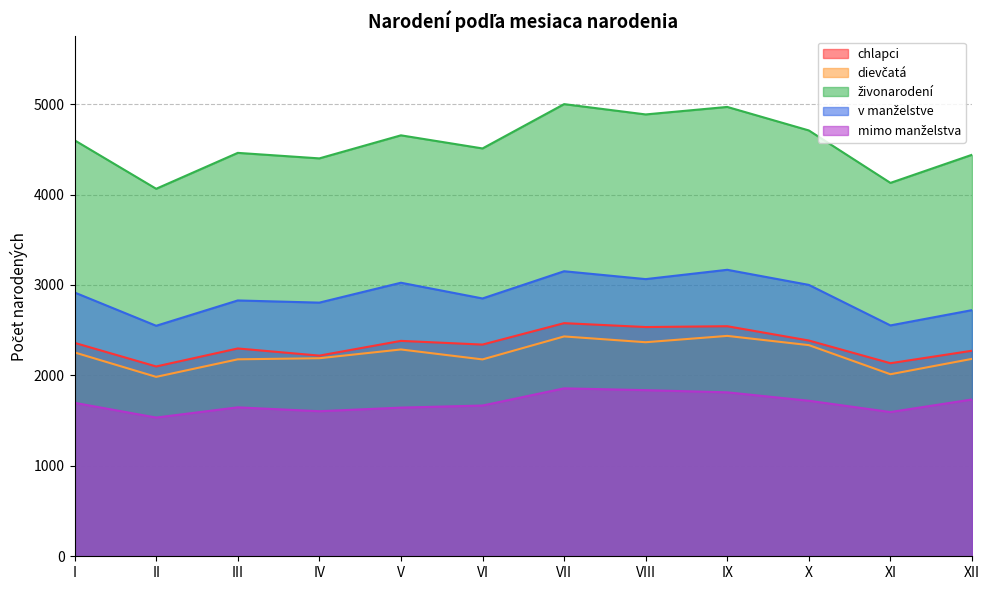

What are all the series names shown in the legend?

chlapci, dievčatá, živonarodení, v manželstve, mimo manželstva